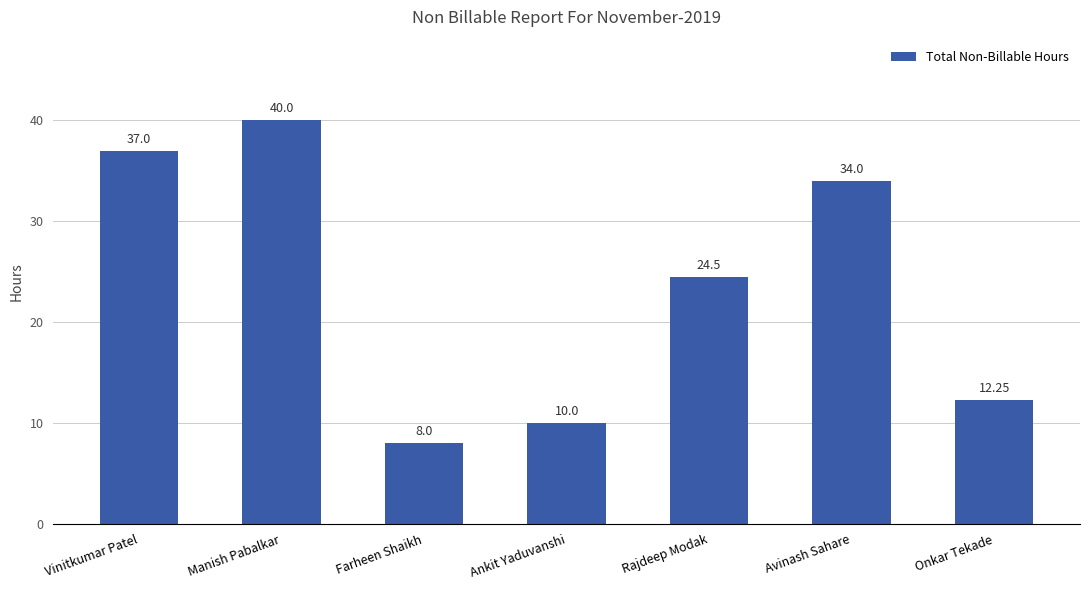

What is the label of the 4th bar from the right?

Ankit Yaduvanshi